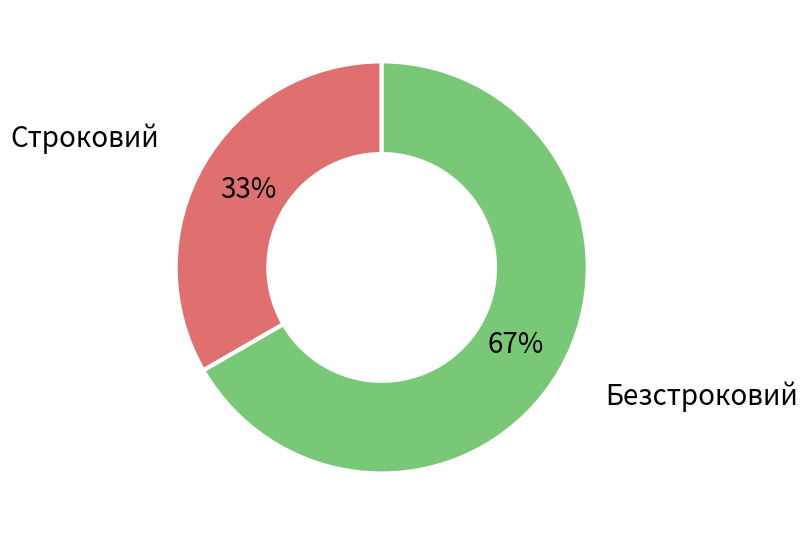

To the nearest percent, what is the average slice percentage?

50%